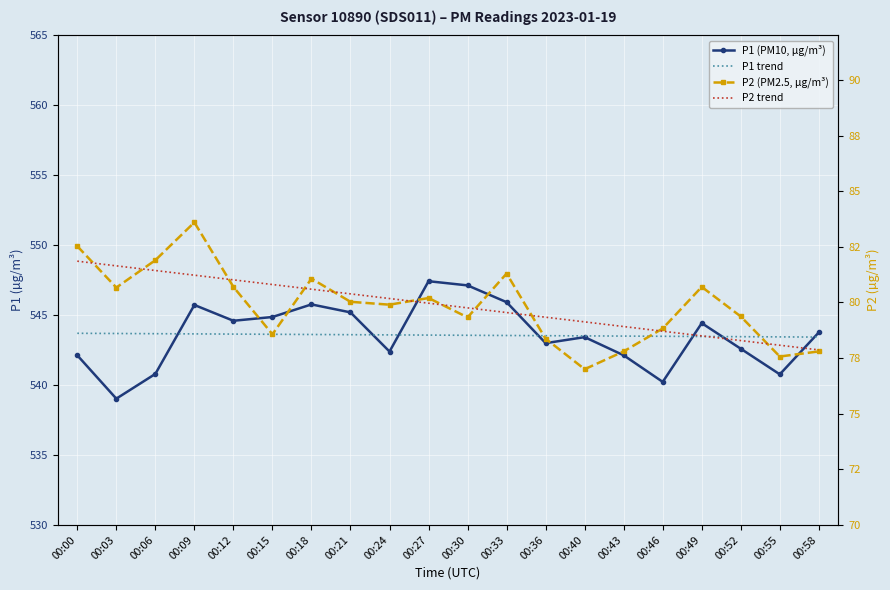

Reading left to right, list all the values displayed in this chart.

P1 (PM10, µg/m³): 00:00=542.1	00:03=539.0	00:06=540.8	00:09=545.7	00:12=544.6	00:15=544.9	00:18=545.8	00:21=545.2	00:24=542.4	00:27=547.4	00:30=547.1	00:33=545.9	00:36=543.0	00:40=543.4	00:43=542.1	00:46=540.2	00:49=544.4	00:52=542.6	00:55=540.8	00:58=543.8
P1 trend: 00:00=543.7	00:03=543.7	00:06=543.7	00:09=543.7	00:12=543.6	00:15=543.6	00:18=543.6	00:21=543.6	00:24=543.6	00:27=543.6	00:30=543.6	00:33=543.5	00:36=543.5	00:40=543.5	00:43=543.5	00:46=543.5	00:49=543.5	00:52=543.5	00:55=543.4	00:58=543.4
P2 (PM2.5, µg/m³): 00:00=82.5	00:03=80.7	00:06=81.9	00:09=83.6	00:12=80.7	00:15=78.6	00:18=81.1	00:21=80.0	00:24=79.9	00:27=80.2	00:30=79.3	00:33=81.3	00:36=78.4	00:40=77.0	00:43=77.8	00:46=78.8	00:49=80.7	00:52=79.4	00:55=77.6	00:58=77.8
P2 trend: 00:00=81.9	00:03=81.6	00:06=81.4	00:09=81.2	00:12=81.0	00:15=80.8	00:18=80.6	00:21=80.4	00:24=80.2	00:27=80.0	00:30=79.8	00:33=79.5	00:36=79.3	00:40=79.1	00:43=78.9	00:46=78.7	00:49=78.5	00:52=78.3	00:55=78.1	00:58=77.9